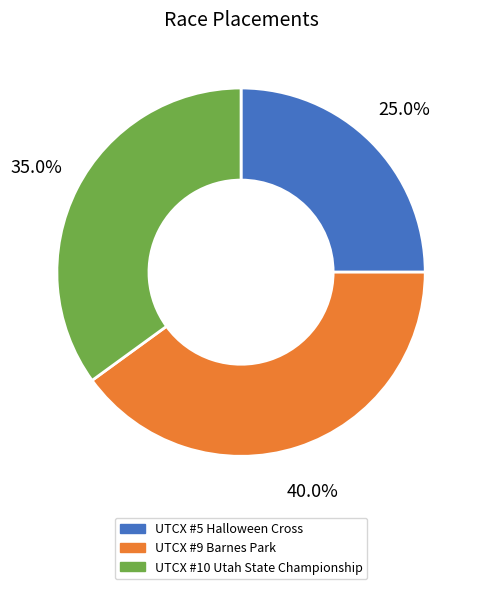

Which has a higher value, UTCX #5 Halloween Cross or UTCX #9 Barnes Park?

UTCX #9 Barnes Park